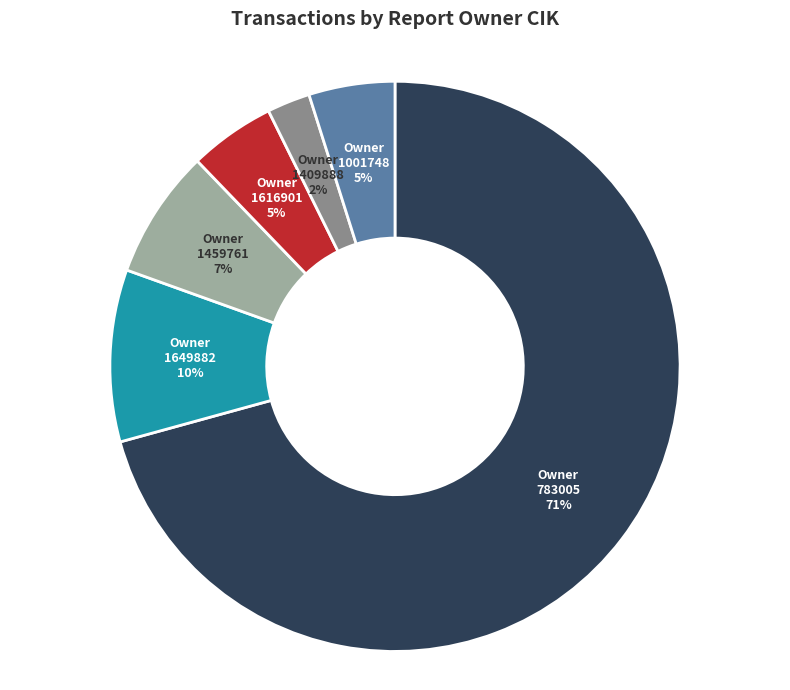

The 1649882 slice represents 1% of the pie. True or false?

False